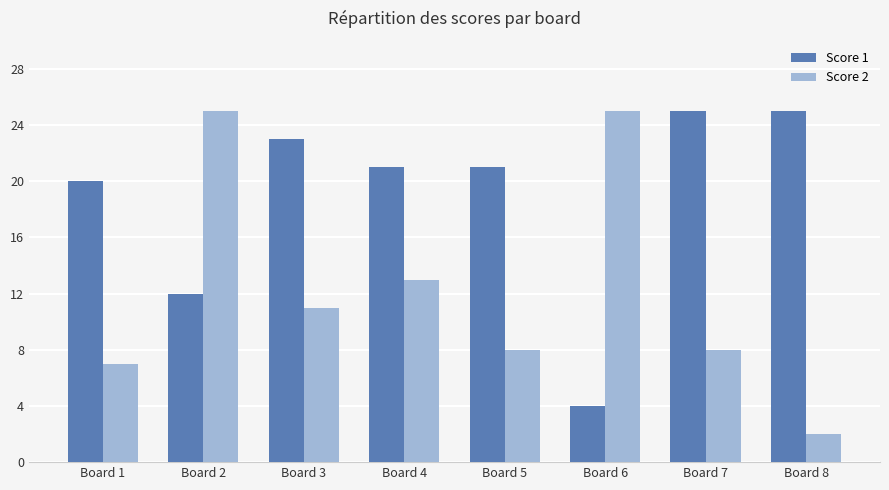

What are all the series names shown in the legend?

Score 1, Score 2